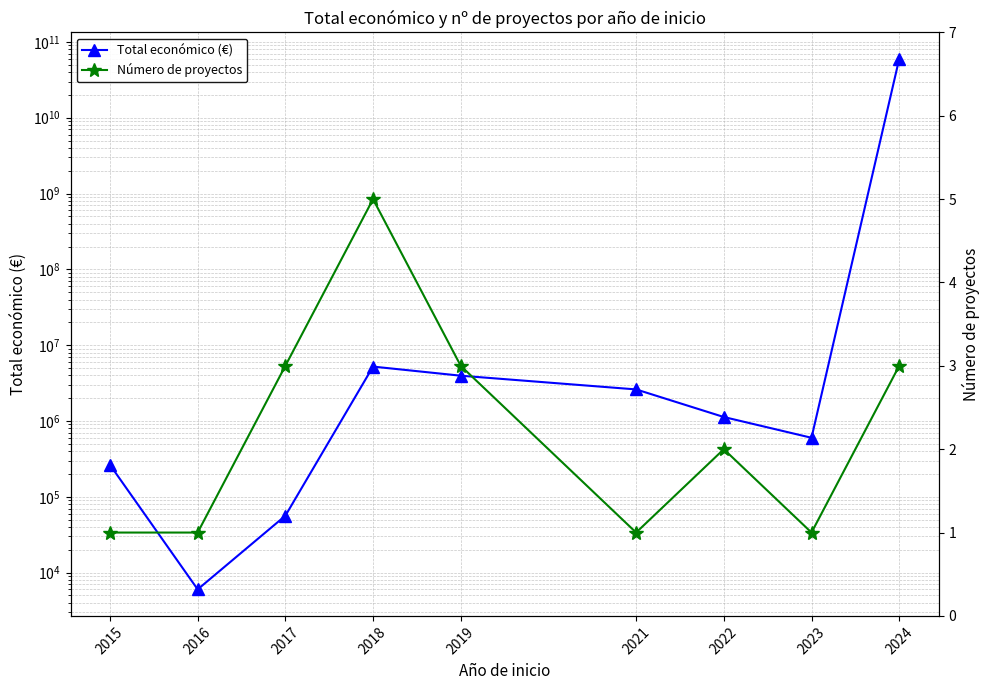

How many data points in Número de proyectos are less than 2?

4